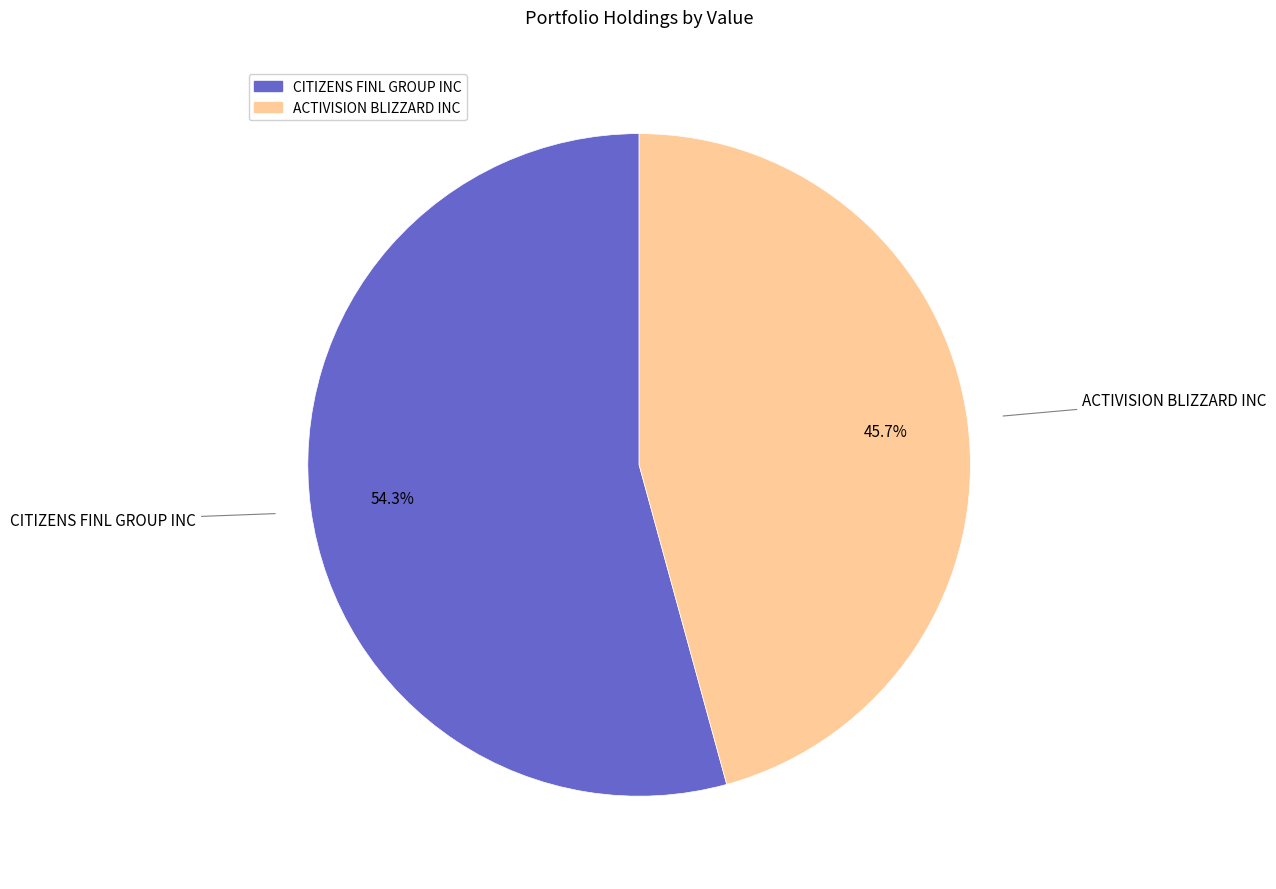

Is there a majority slice in this chart?

Yes